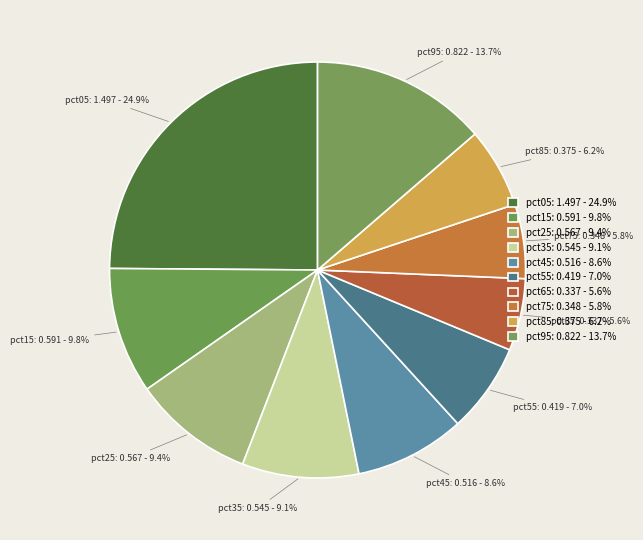

Does pct15 represent more than half of the total?

No